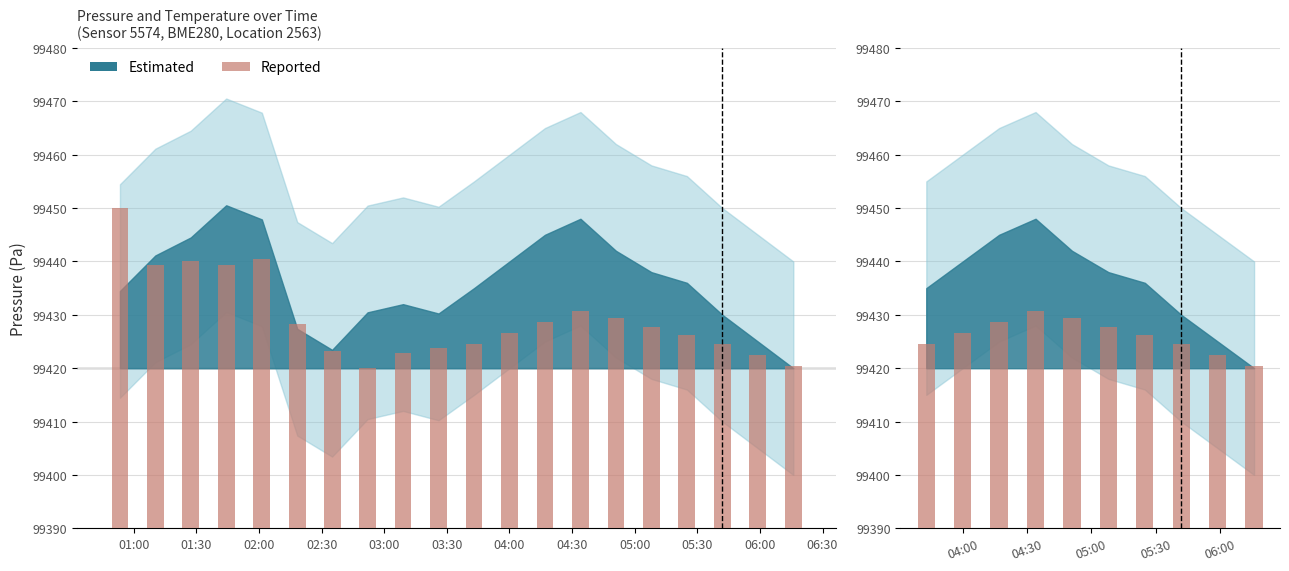

Reading right to left, transcribe all the data shown in this chart.

99420.4	99422.5	99424.5	99426.2	99427.8	99429.5	99430.7	99428.6	99426.6	99424.5